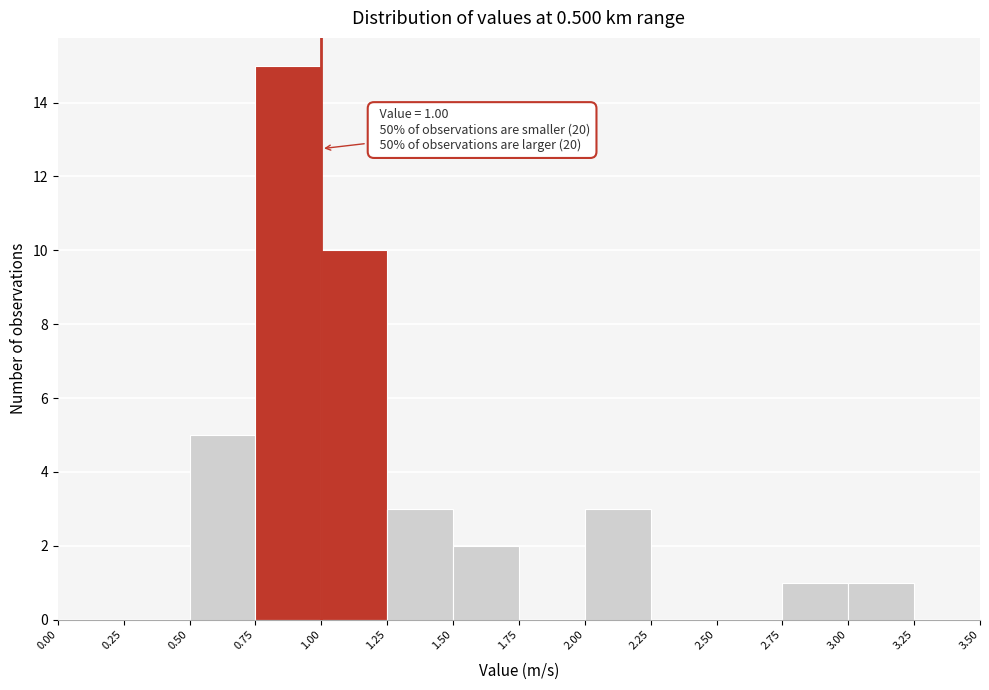

Over which range of the x-axis is the bar tallest?

0.75 to 1.00